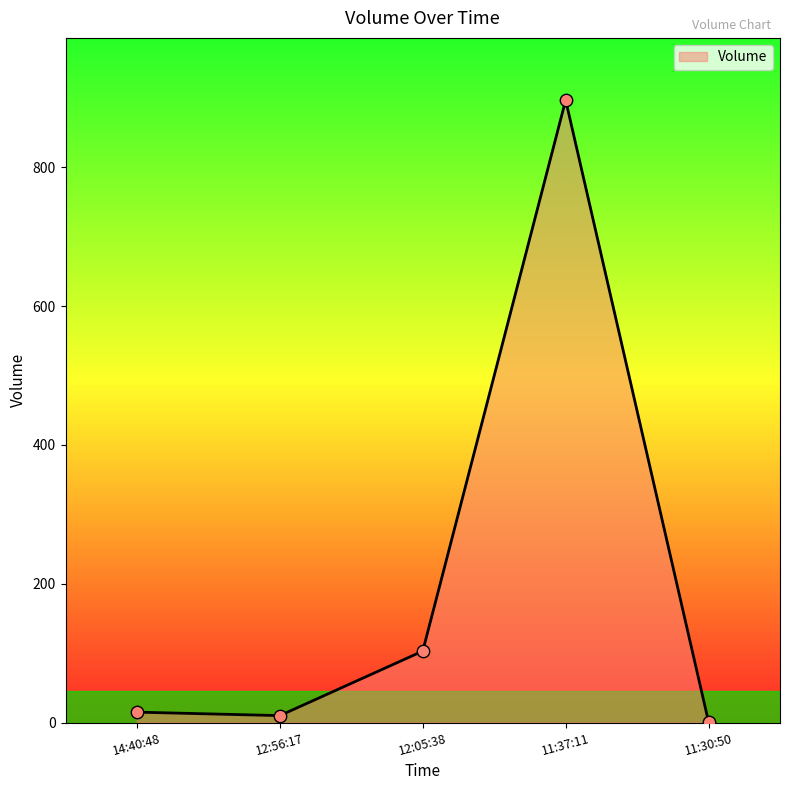

What is the change in value from 14:40:48 to 12:05:38?

+88